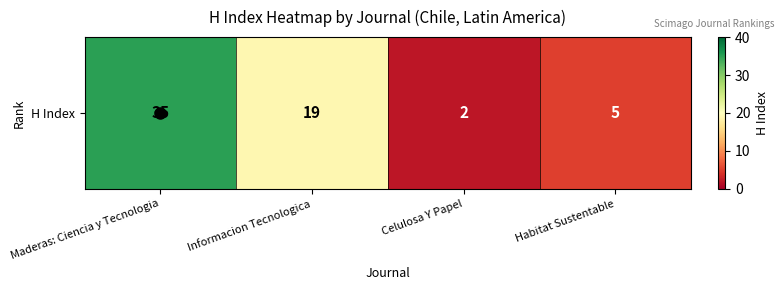

Count the number of data series in this chart.

1